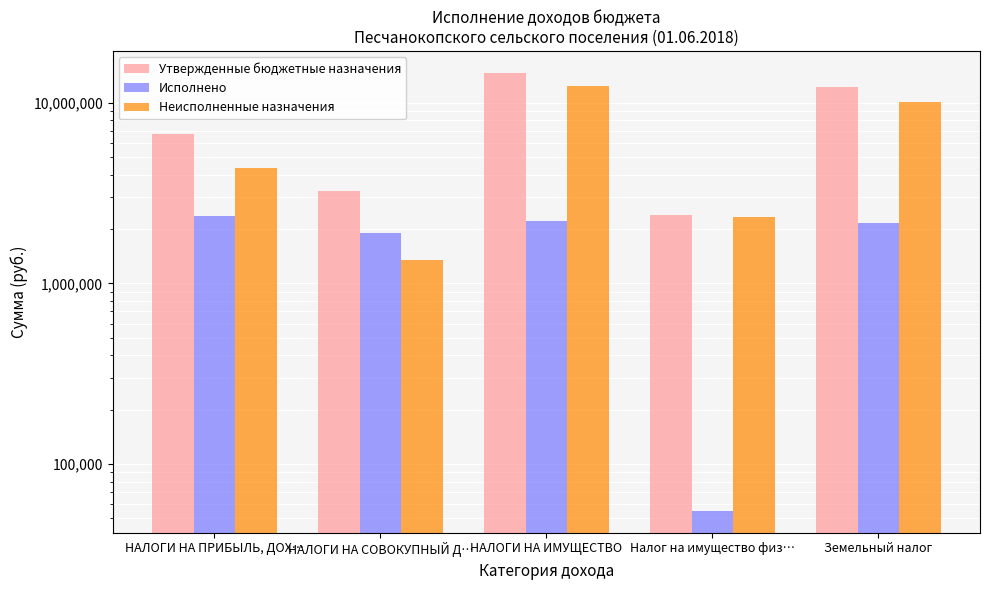

What is the difference between the maximum and minimum values in the Утвержденные бюджетные назначения series?

12276100.0